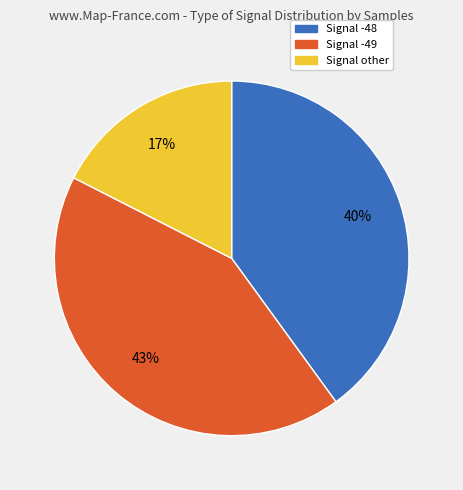

Does any single category account for the majority?

No